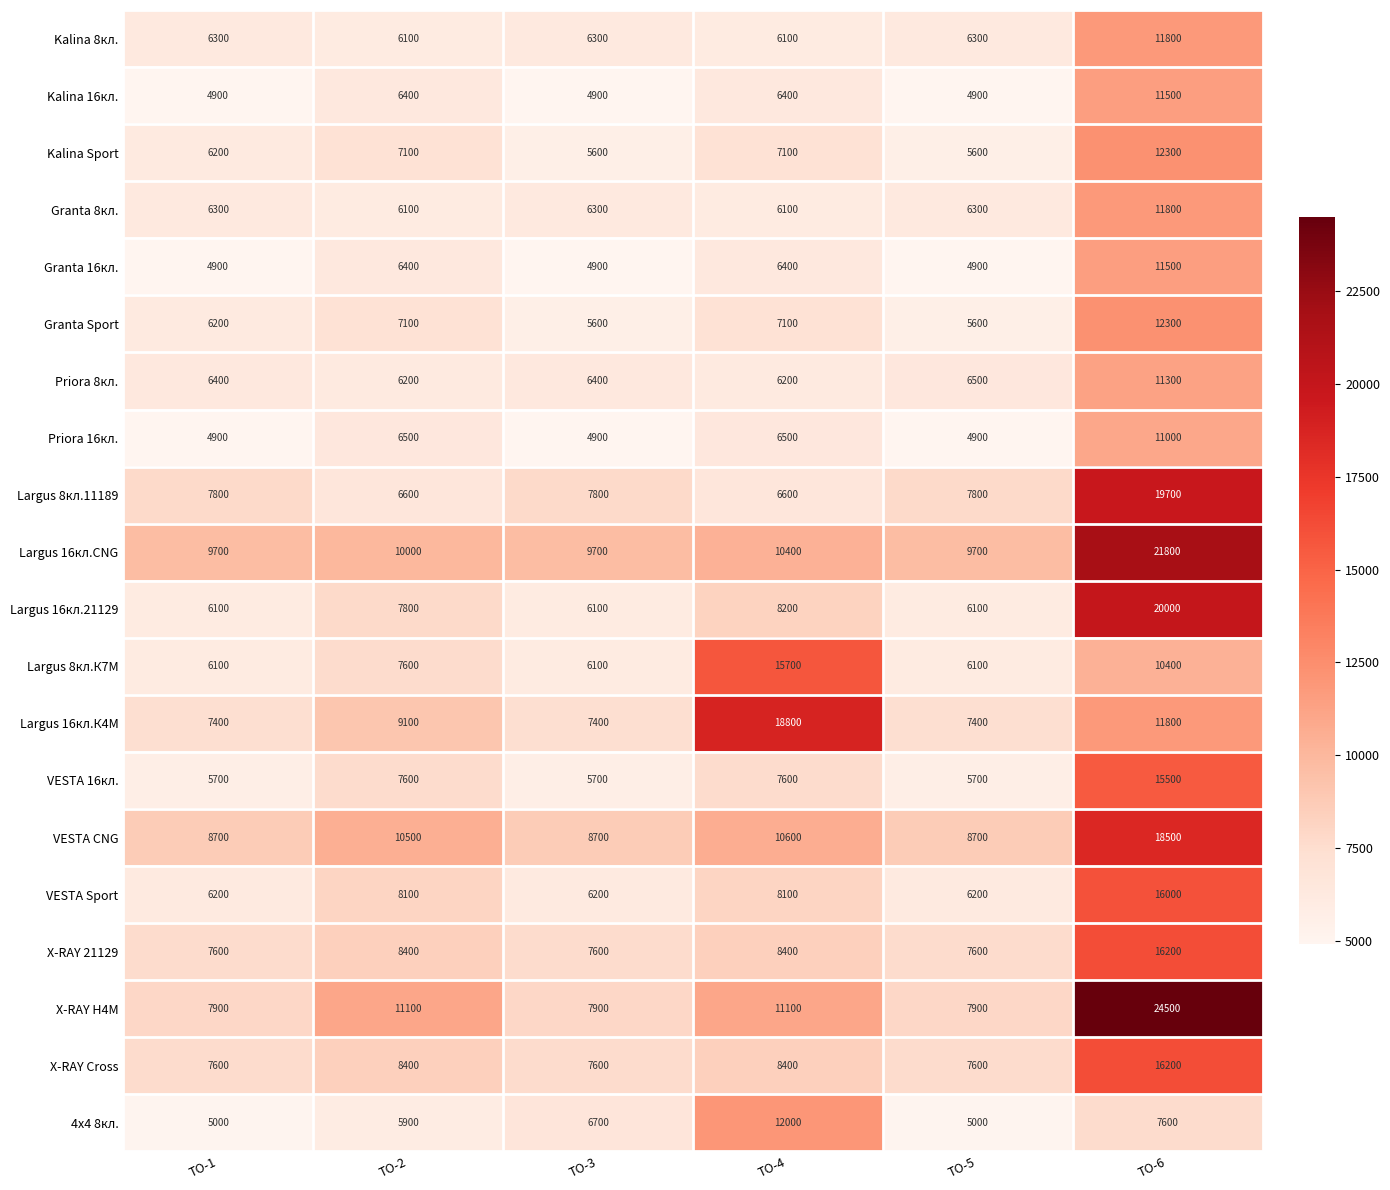

What is the difference between the Granta Sport values at ТО-3 and ТО-4?

1500